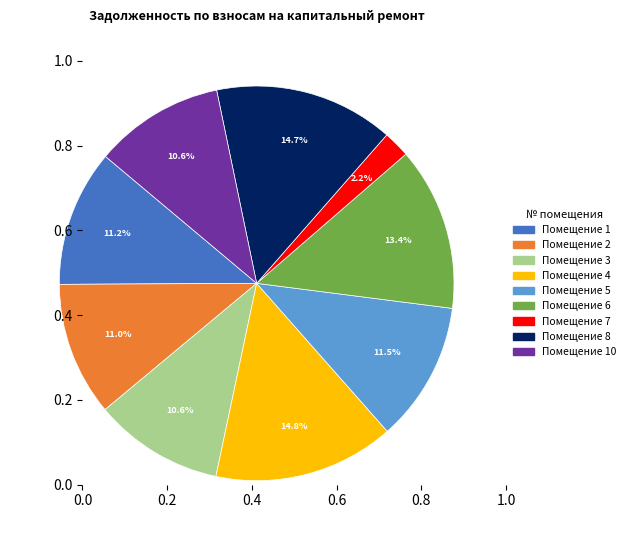

To the nearest percent, what is the difference between the largest and smallest slice percentages?

13%